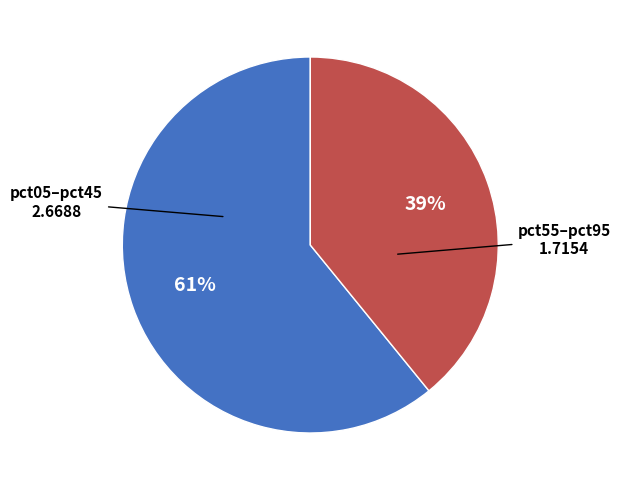

Is there a majority slice in this chart?

Yes